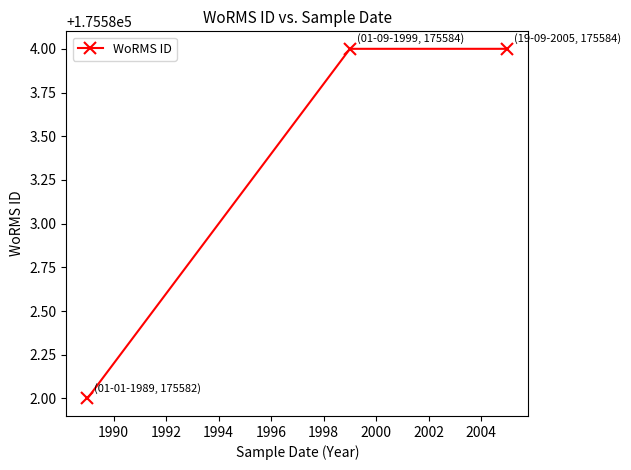

What is the average value?

175583